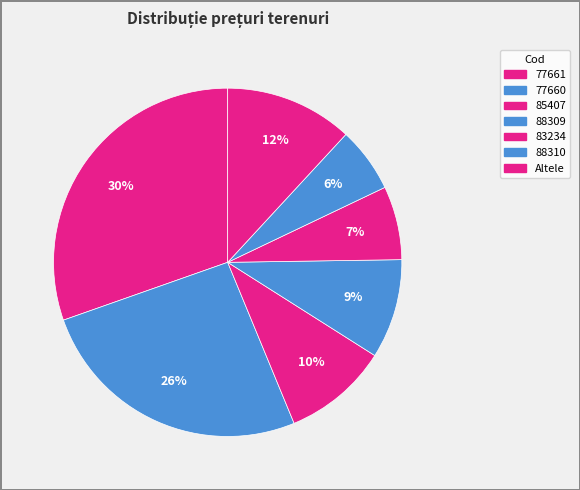

How many segments does this pie chart have?

7